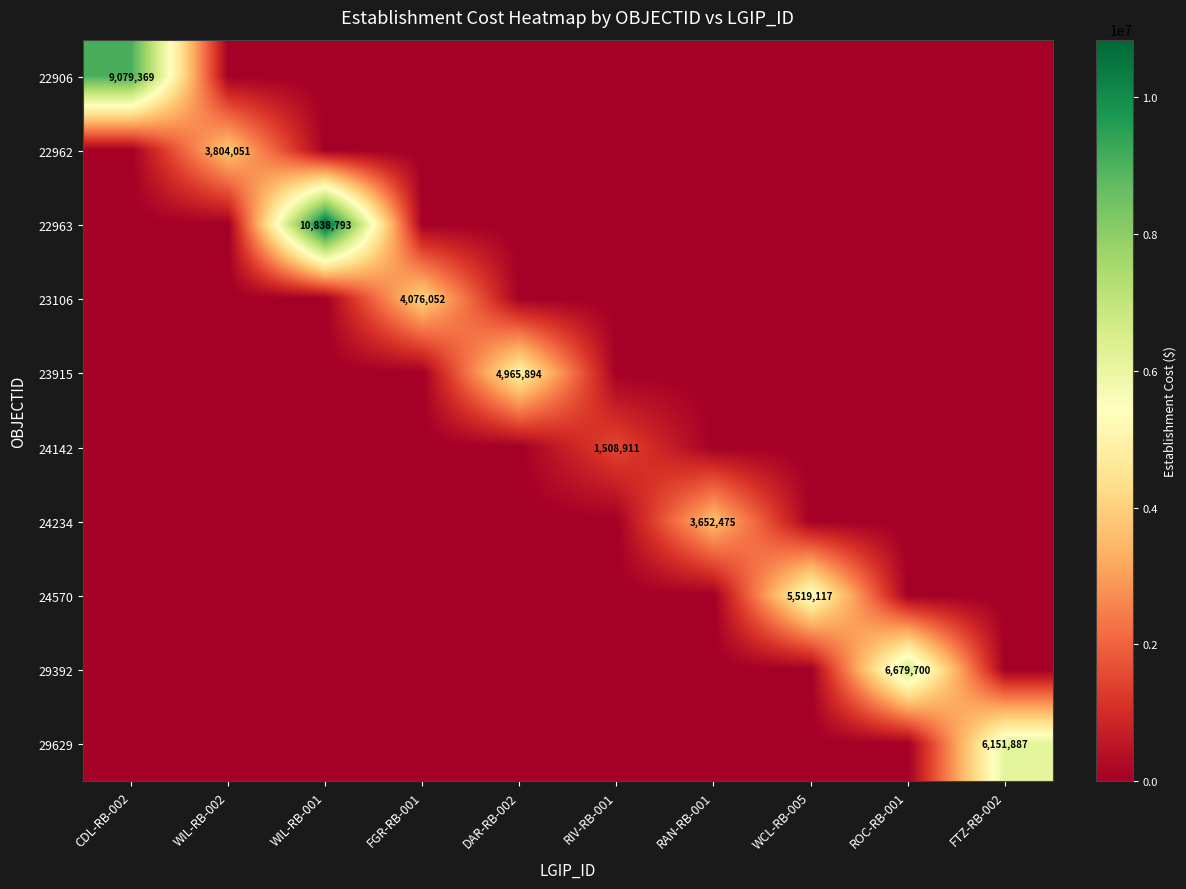

Which series has the largest range (max minus min)?

22963